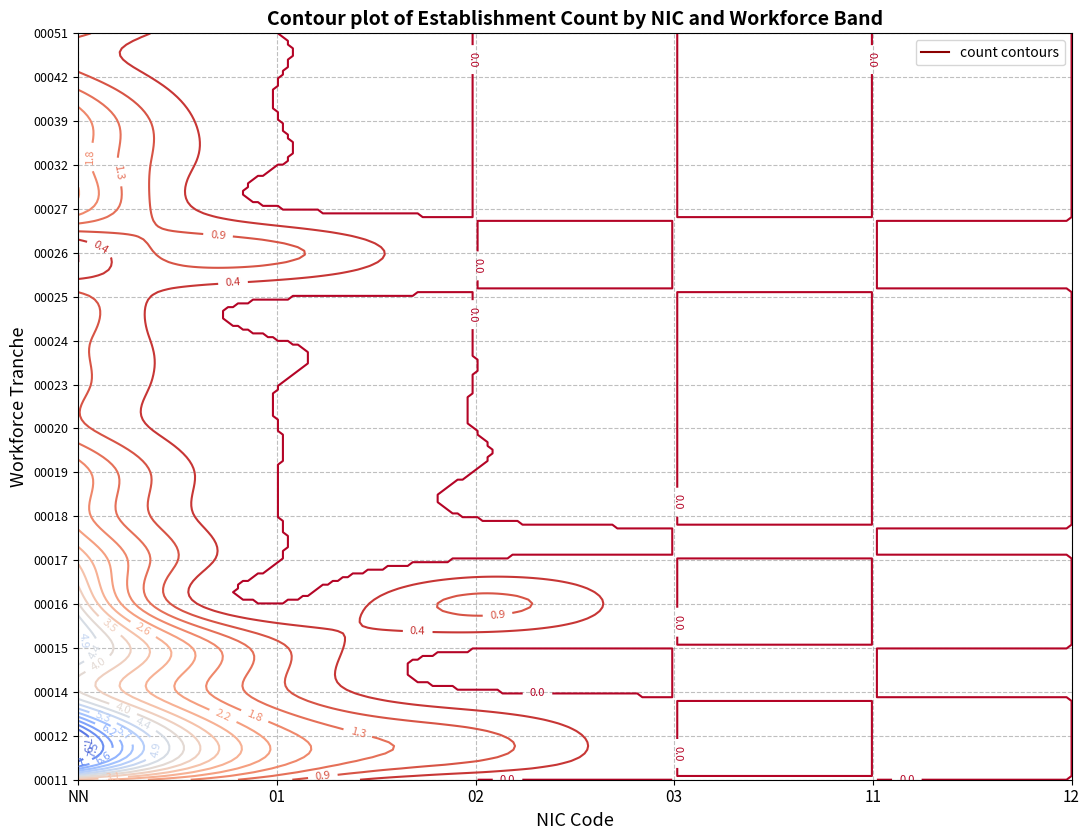

Reading left to right, extract all data points from this chart.

00012: 8	2	1	0	0	0
00014: 4	1	0	0	0	0
00015: 5	1	0	0	0	0
00016: 4	0	1	0	0	0
00017: 3	0	0	0	0	0
00018: 2	0	0	0	0	0
00019: 2	0	0	0	0	0
00020: 1	0	0	0	0	0
00023: 1	0	0	0	0	0
00024: 1	0	0	0	0	0
00025: 1	0	0	0	0	0
00026: 0	1	0	0	0	0
00027: 2	0	0	0	0	0
00032: 2	0	0	0	0	0
00039: 2	0	0	0	0	0
00042: 1	0	0	0	0	0
00051: 1	0	0	0	0	0
00011: 3	1	0	0	0	0